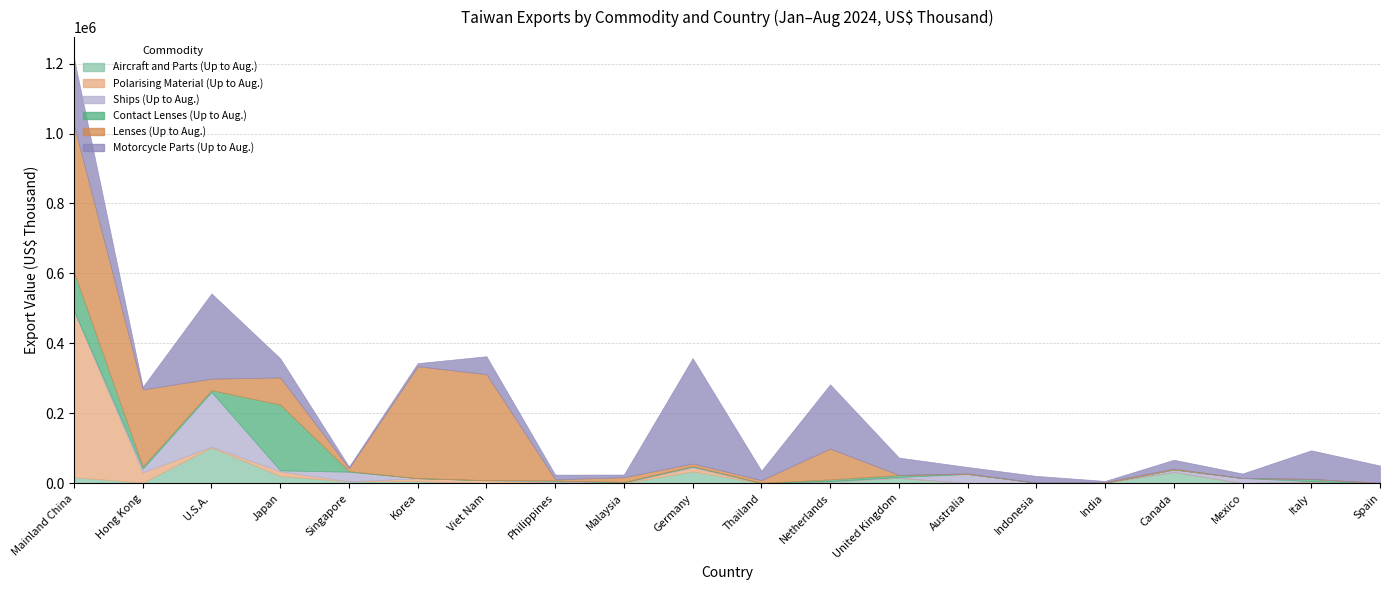

Is the value of Polarising Material (Up to Aug.) at Hong Kong greater than the value of Aircraft and Parts (Up to Aug.) at Korea?

Yes